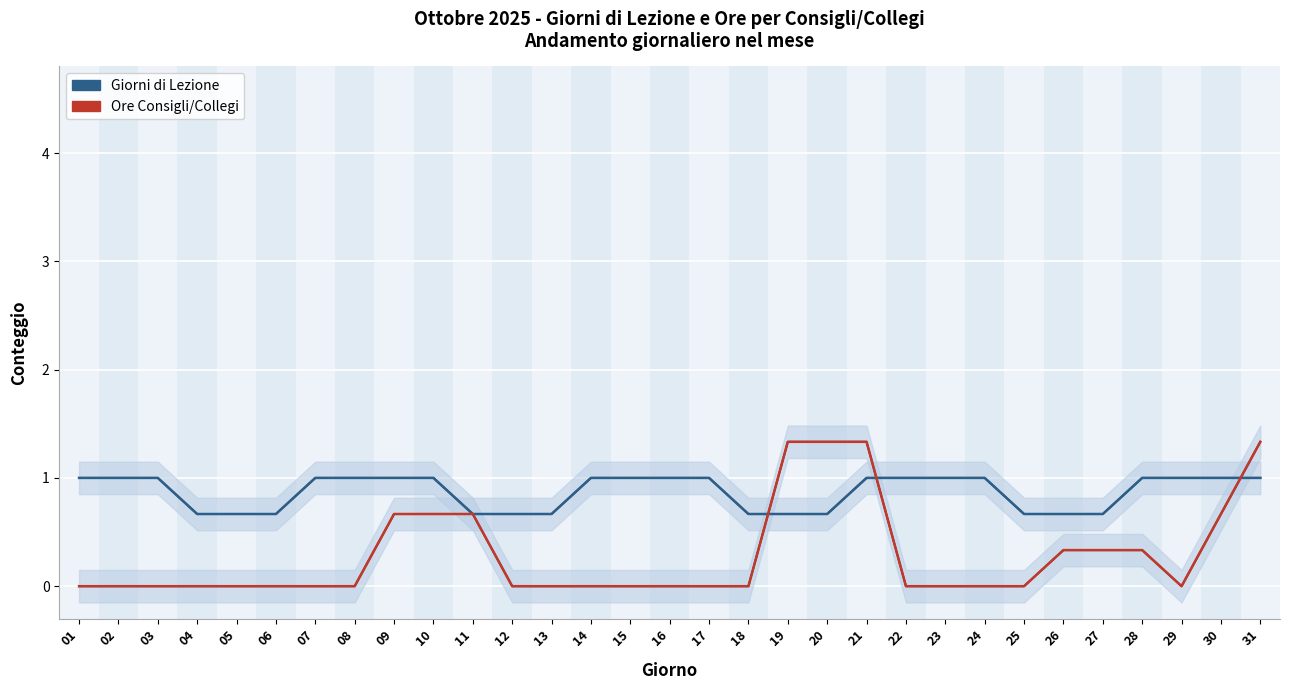

Reading left to right, list all the values displayed in this chart.

Giorni di Lezione: 01=1.0	02=1.0	03=1.0	04=0.7	05=0.7	06=0.7	07=1.0	08=1.0	09=1.0	10=1.0	11=0.7	12=0.7	13=0.7	14=1.0	15=1.0	16=1.0	17=1.0	18=0.7	19=0.7	20=0.7	21=1.0	22=1.0	23=1.0	24=1.0	25=0.7	26=0.7	27=0.7	28=1.0	29=1.0	30=1.0	31=1.0
Ore Consigli/Collegi: 01=0.0	02=0.0	03=0.0	04=0.0	05=0.0	06=0.0	07=0.0	08=0.0	09=0.7	10=0.7	11=0.7	12=0.0	13=0.0	14=0.0	15=0.0	16=0.0	17=0.0	18=0.0	19=1.3	20=1.3	21=1.3	22=0.0	23=0.0	24=0.0	25=0.0	26=0.3	27=0.3	28=0.3	29=0.0	30=0.7	31=1.3